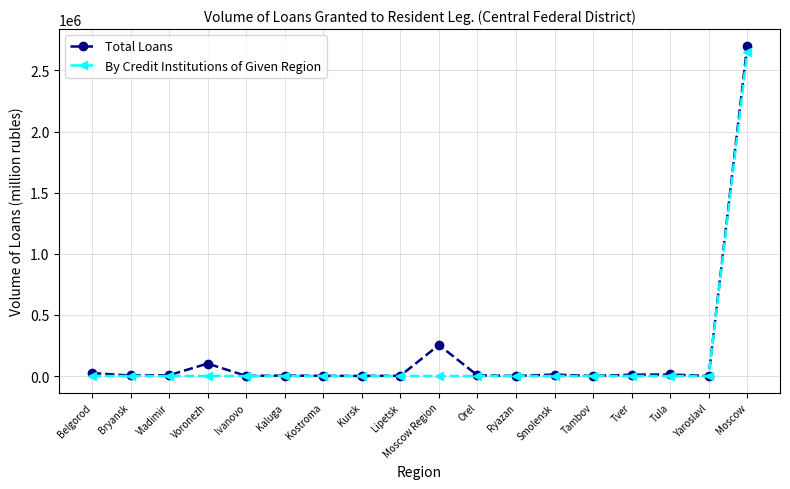

Which category has the highest value in the Total Loans series?

Moscow